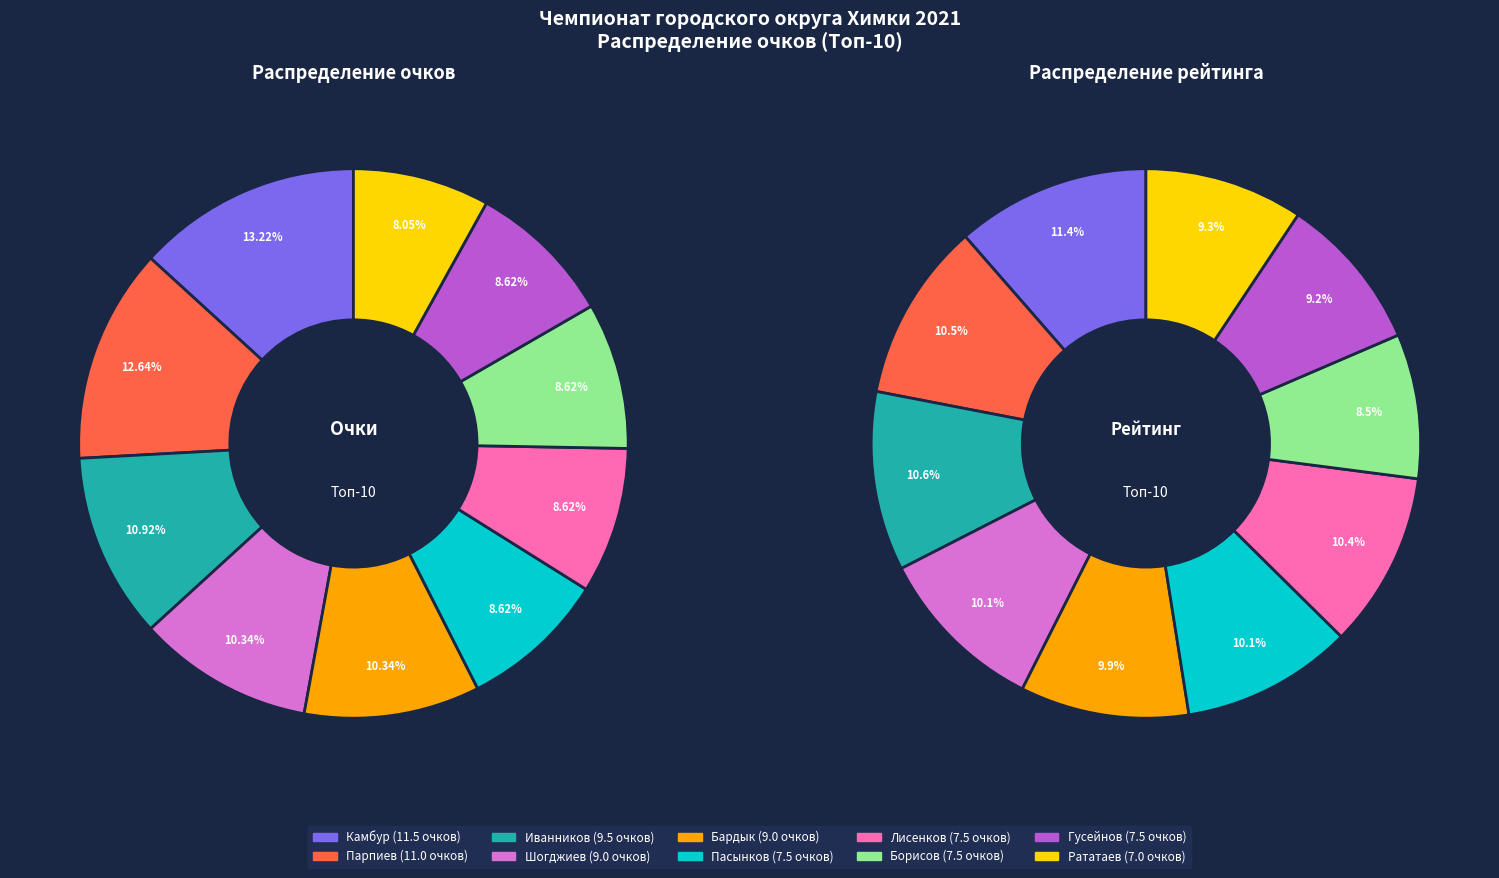

What percentage do Пасынков Андрей Александрович and Гусейнов Сергей Гусеевич together represent?

17.2%